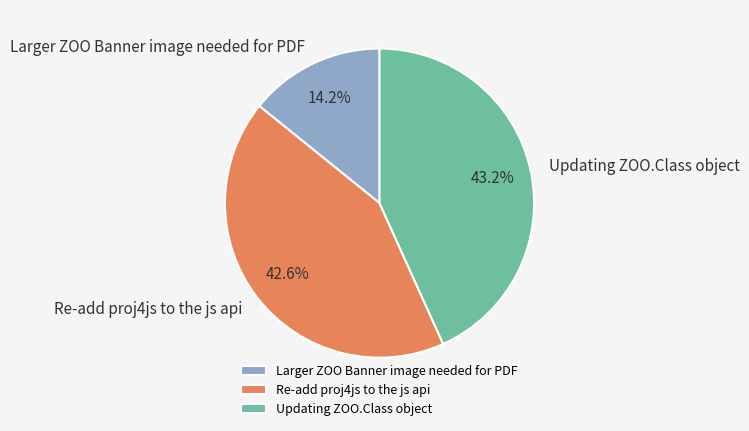

Does Re-add proj4js to the js api account for over 50% of the chart?

No